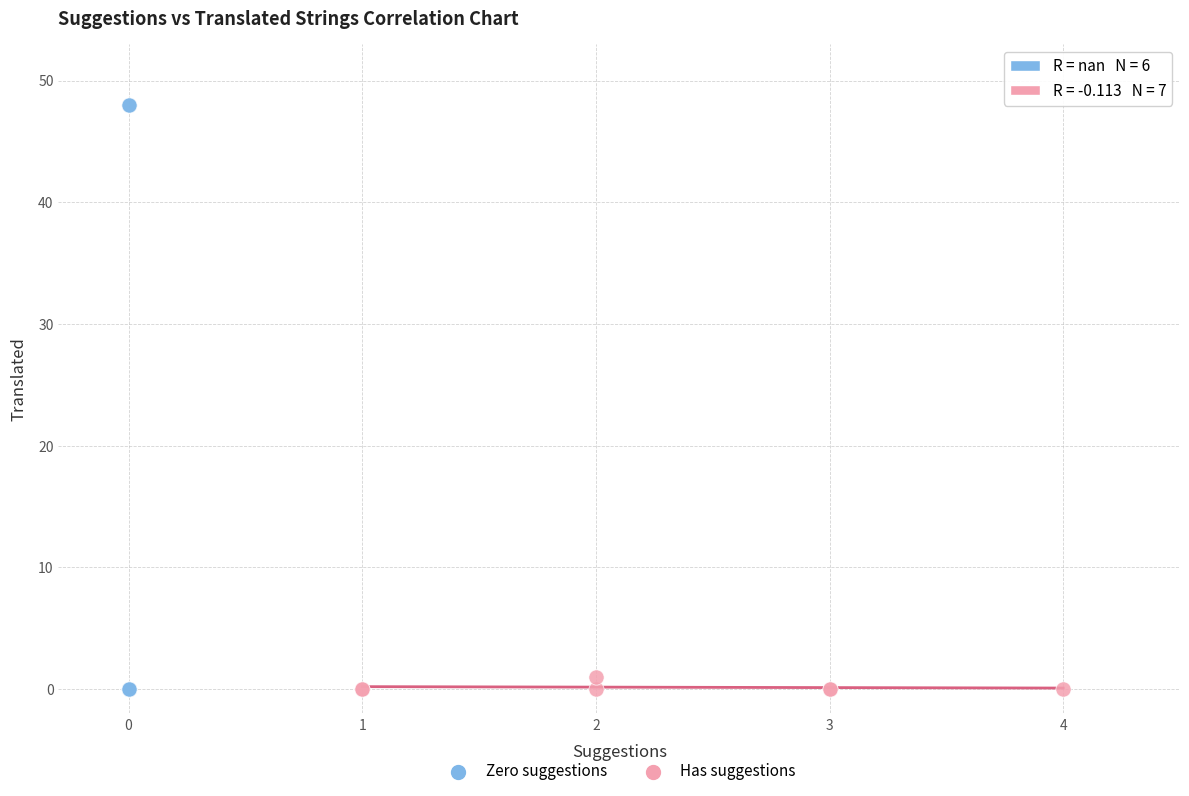

Which series has the widest spread of Y values?

Zero suggestions